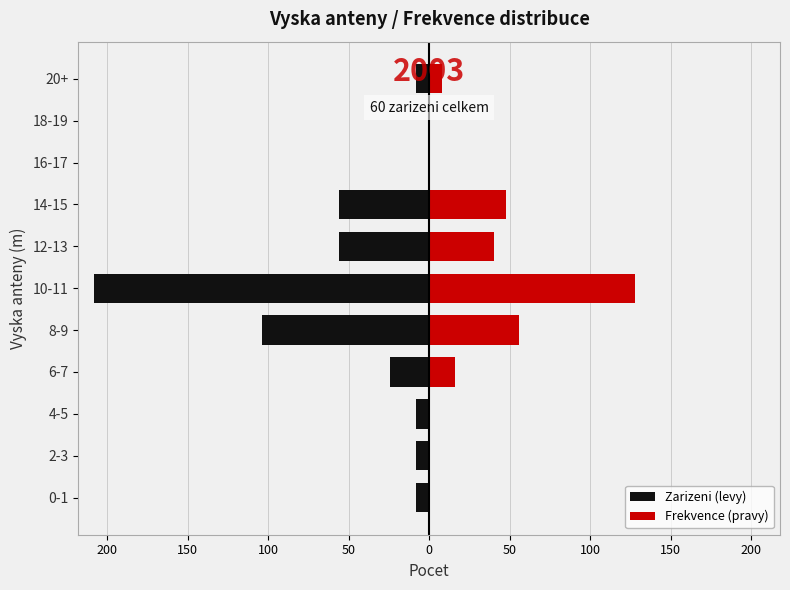

How many bars are there in each group?

2